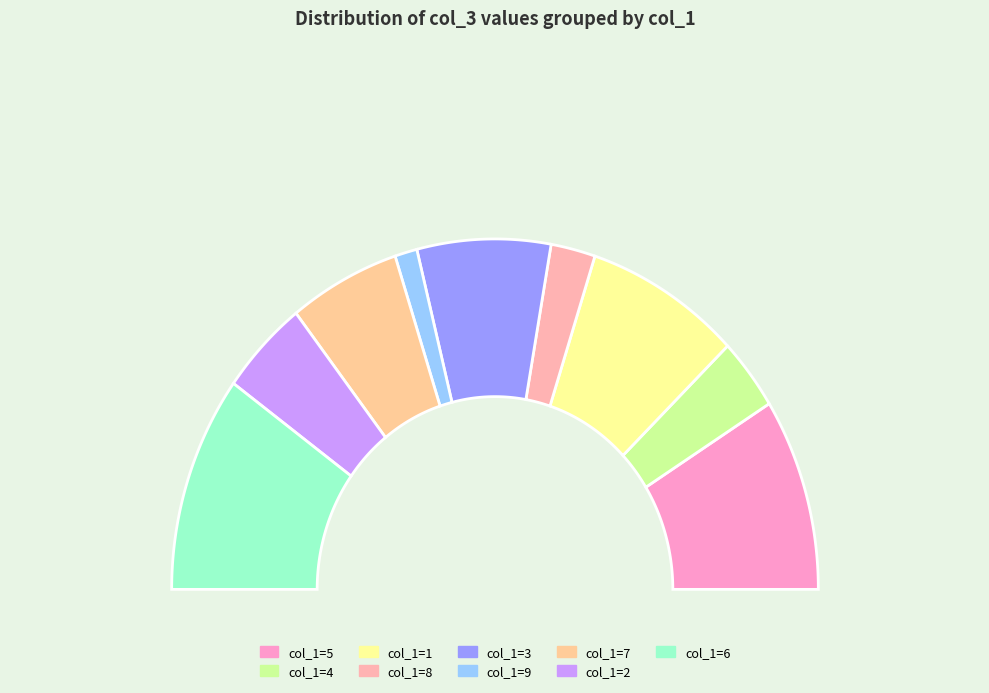

Is it true that col_1=9 is 2% of the pie?

True